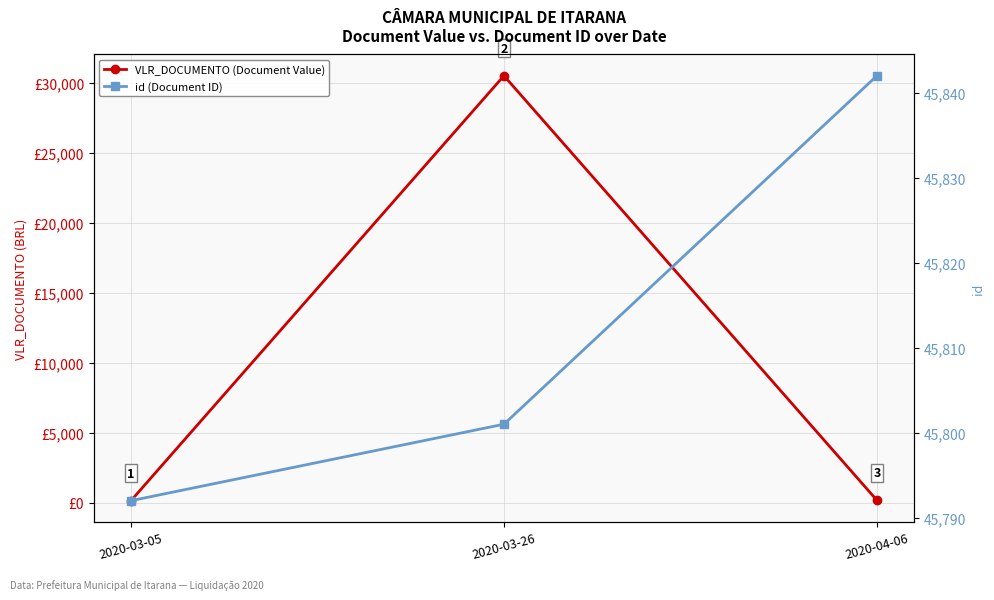

What is the sum of the id (Document ID) values at 2020-04-06 and 2020-03-26?

91643